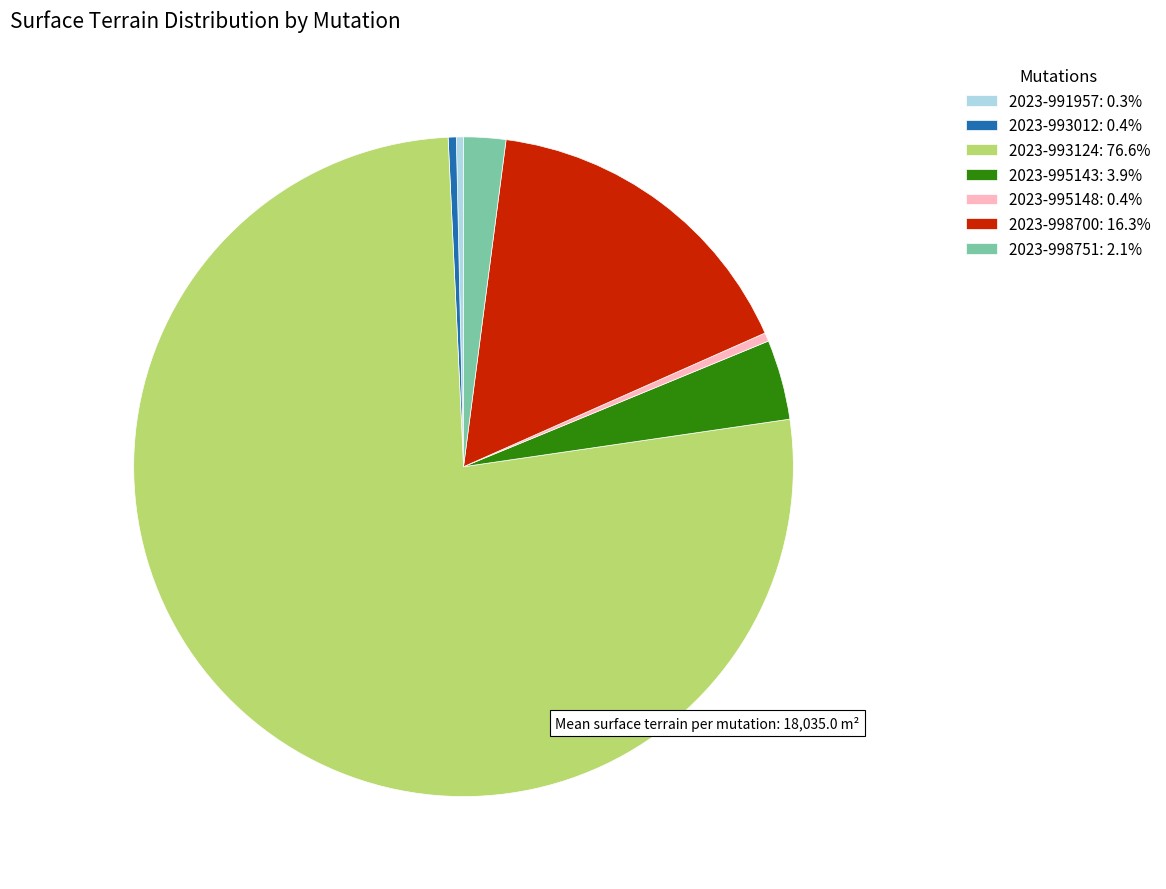

Does any single category account for the majority?

Yes